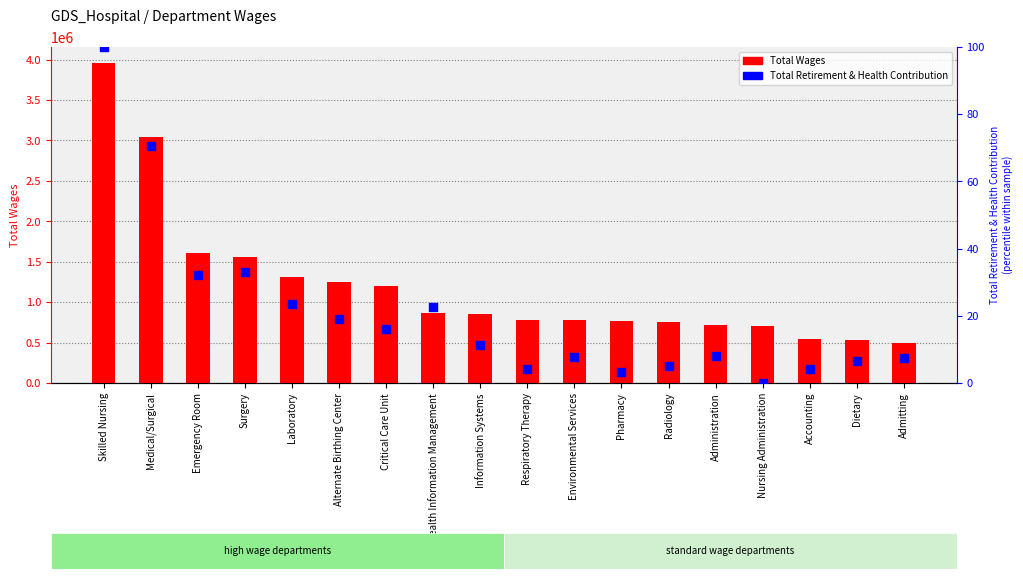

What are all the series names shown in the legend?

Total Wages, Total Retirement & Health Contribution